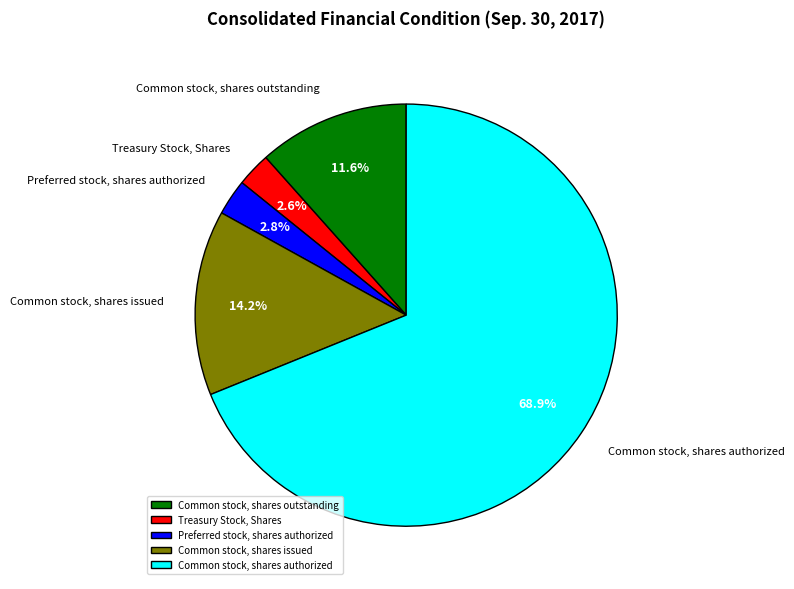

To the nearest percent, what portion does Common stock, shares authorized represent?

69%